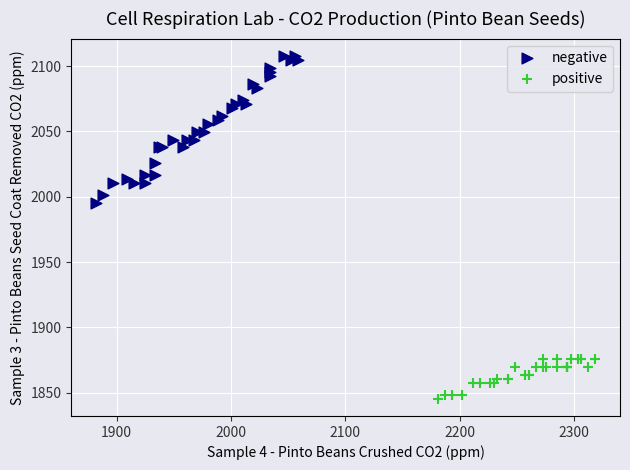

Which series reaches the maximum Y coordinate?

negative